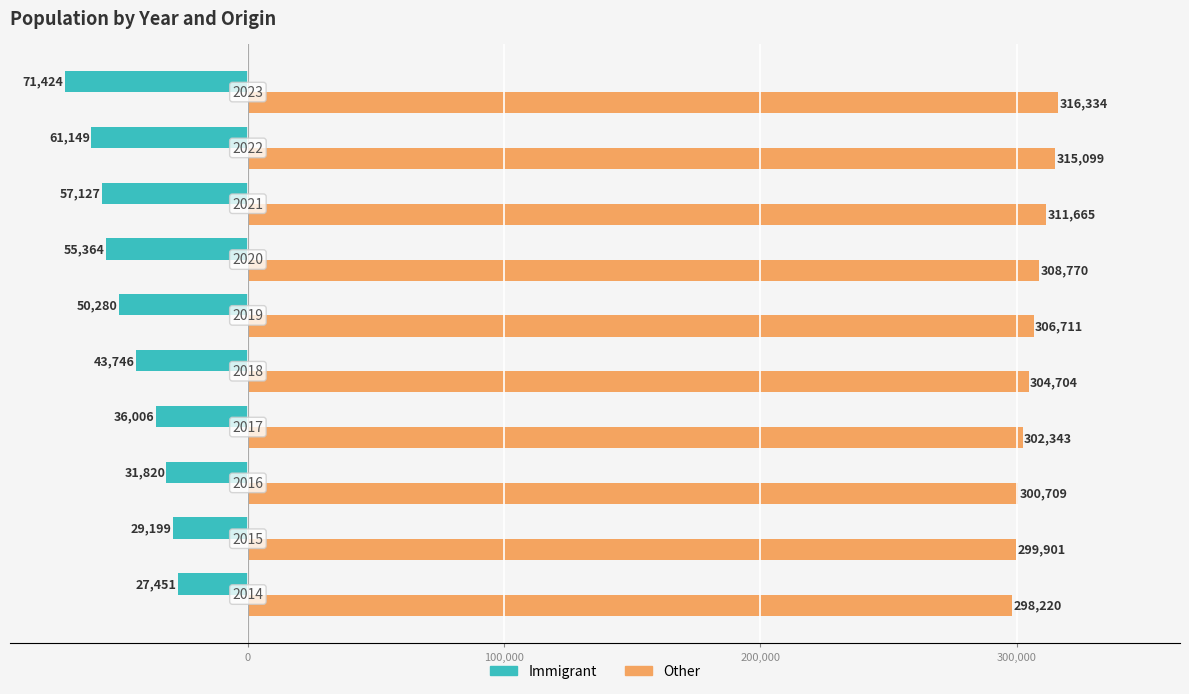

What are all the series names shown in the legend?

Immigrant, Other